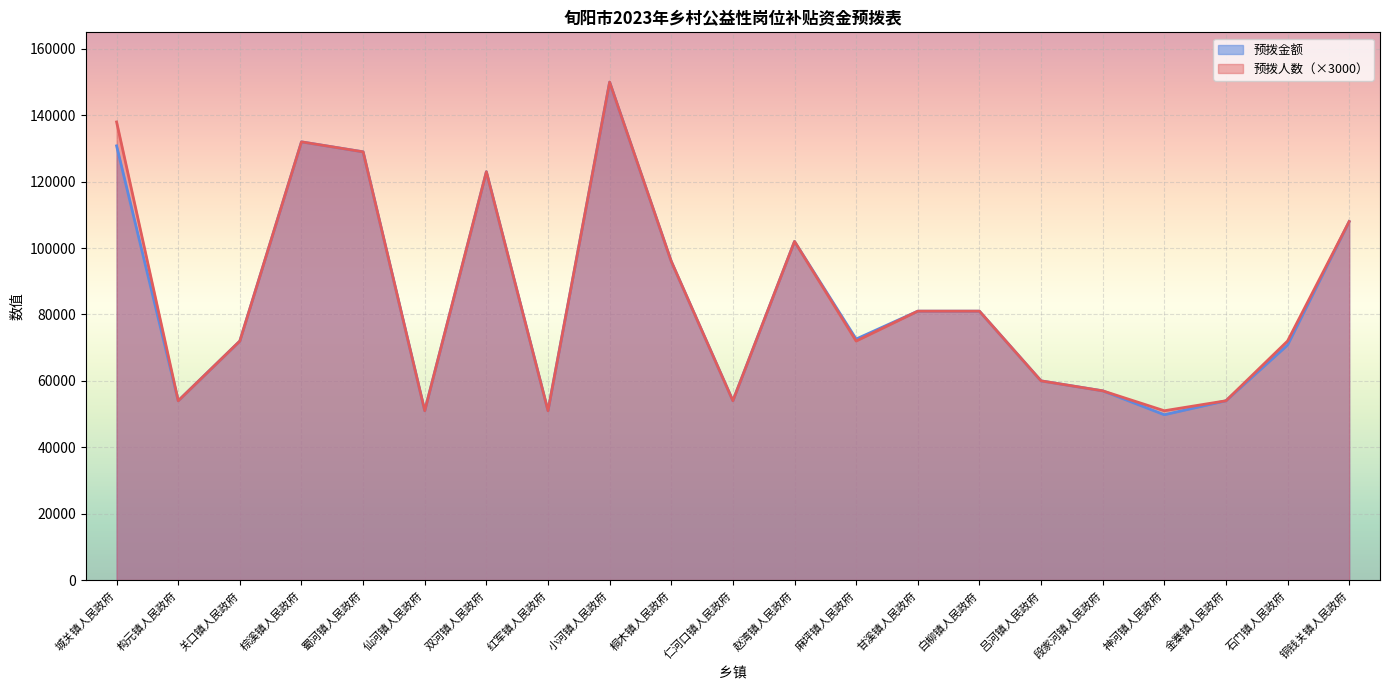

Count the number of categories in the chart.

21